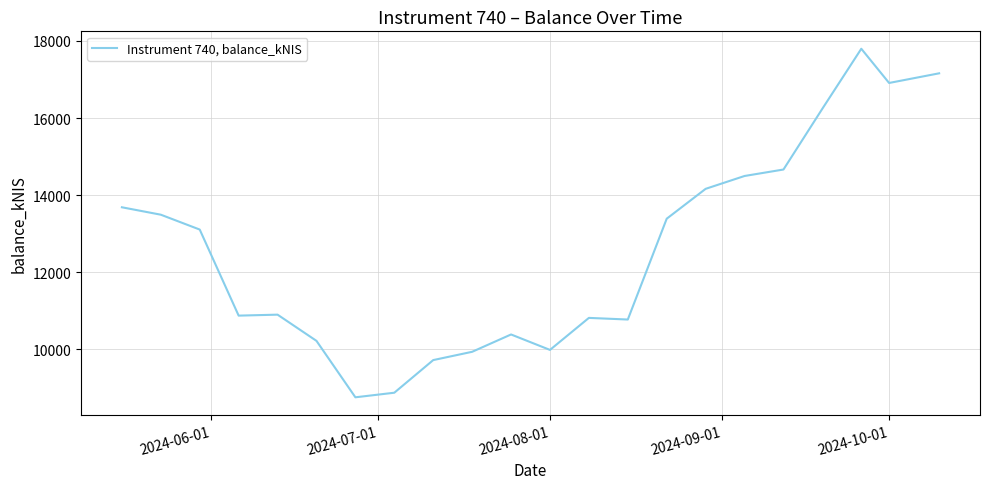

What is the maximum value shown in the chart?

17798.3